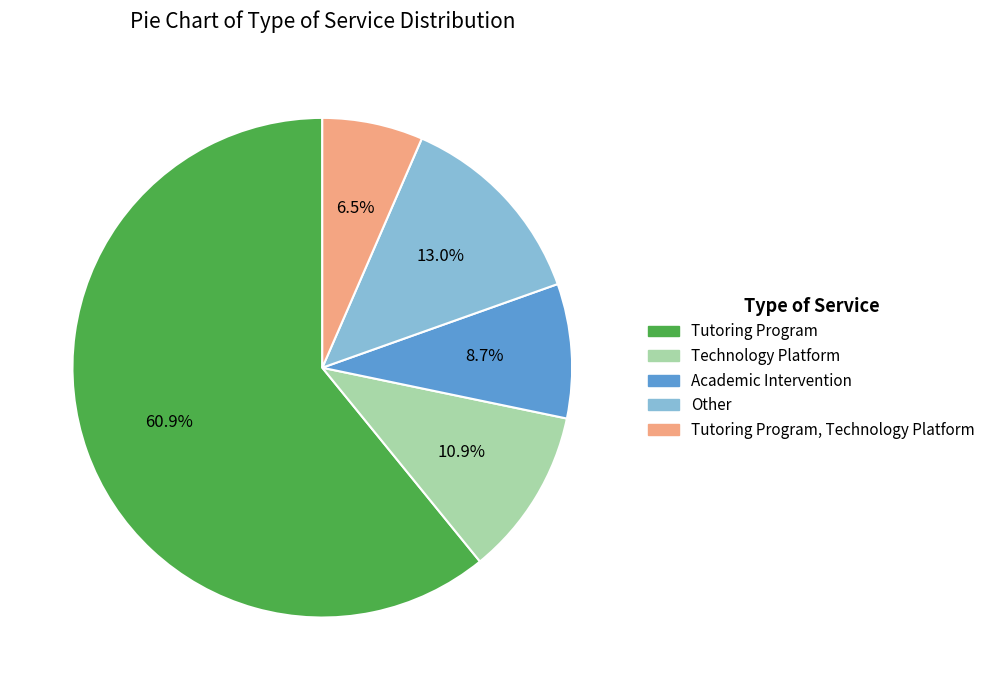

Does any single category account for the majority?

Yes